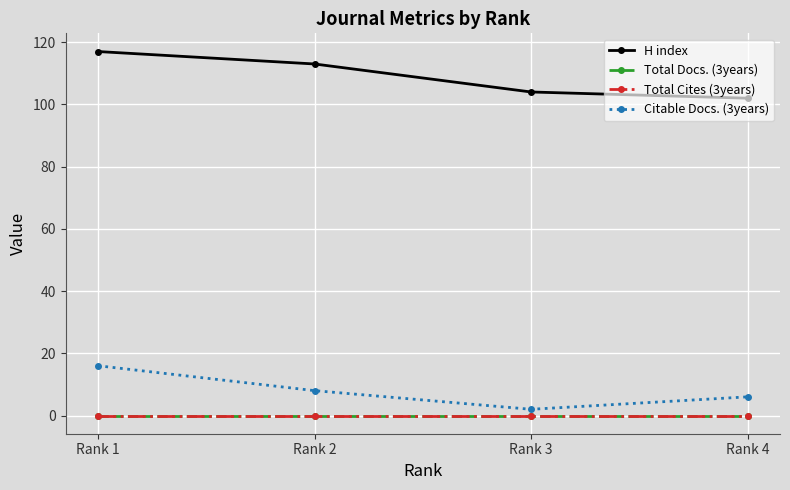

Does the chart have visible grid lines?

Yes